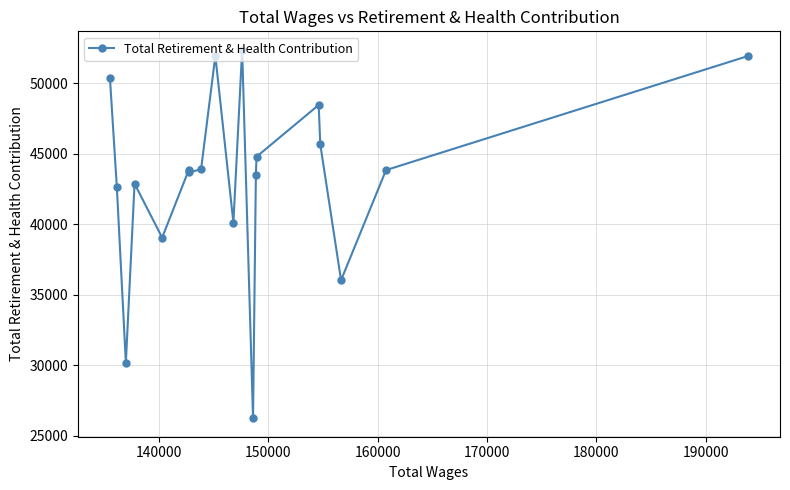

What is the sum of all values?

821507